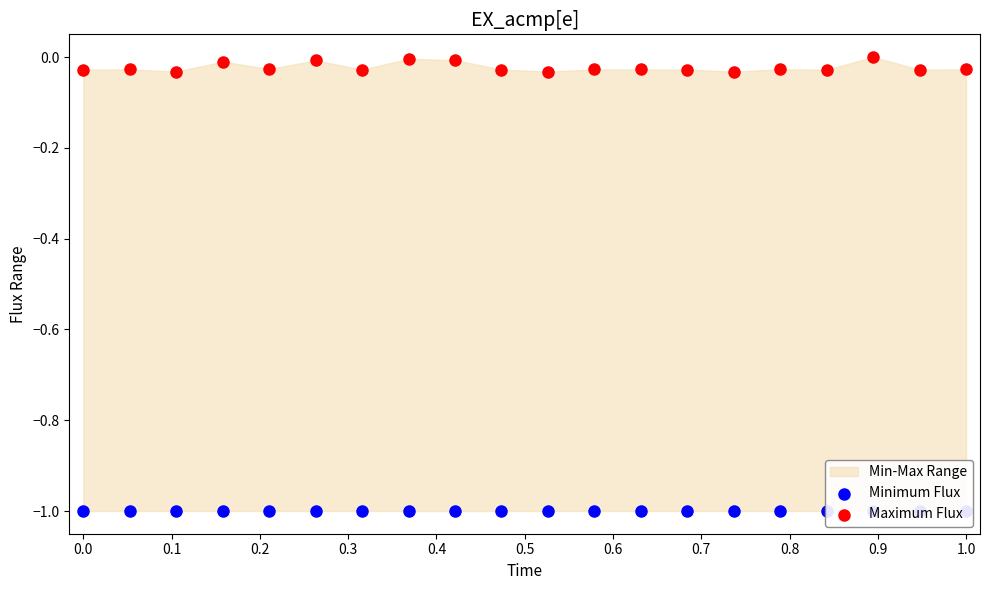

Which series has the widest spread of Y values?

Maximum Flux